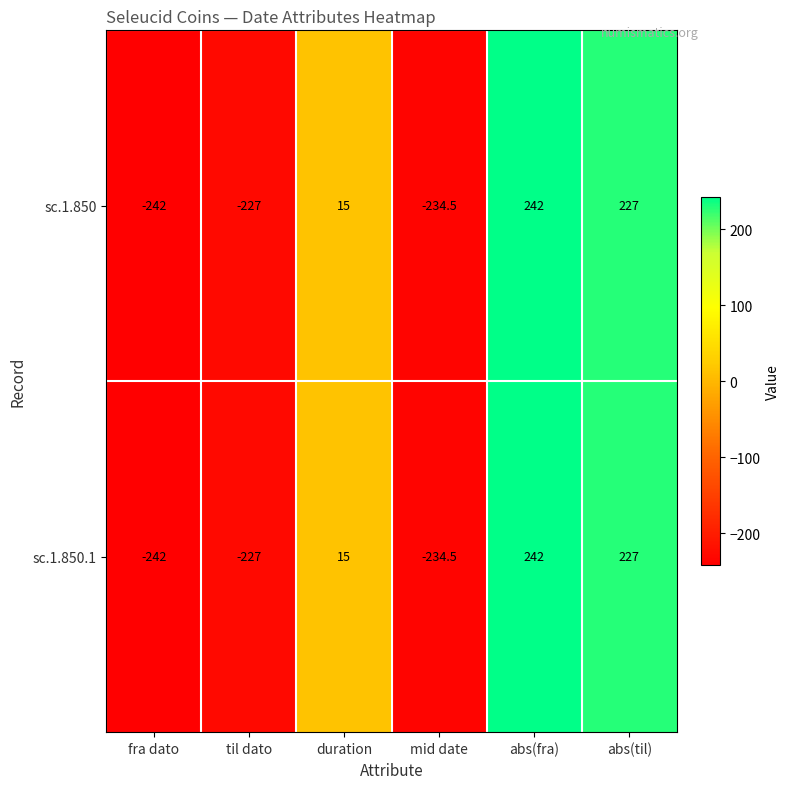

What is the smallest value displayed?

-242.0